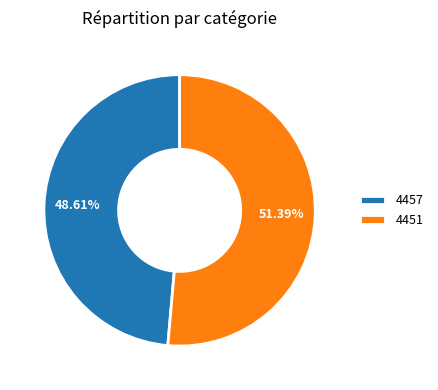

What percentage is the 4451 slice, to the nearest percent?

51%